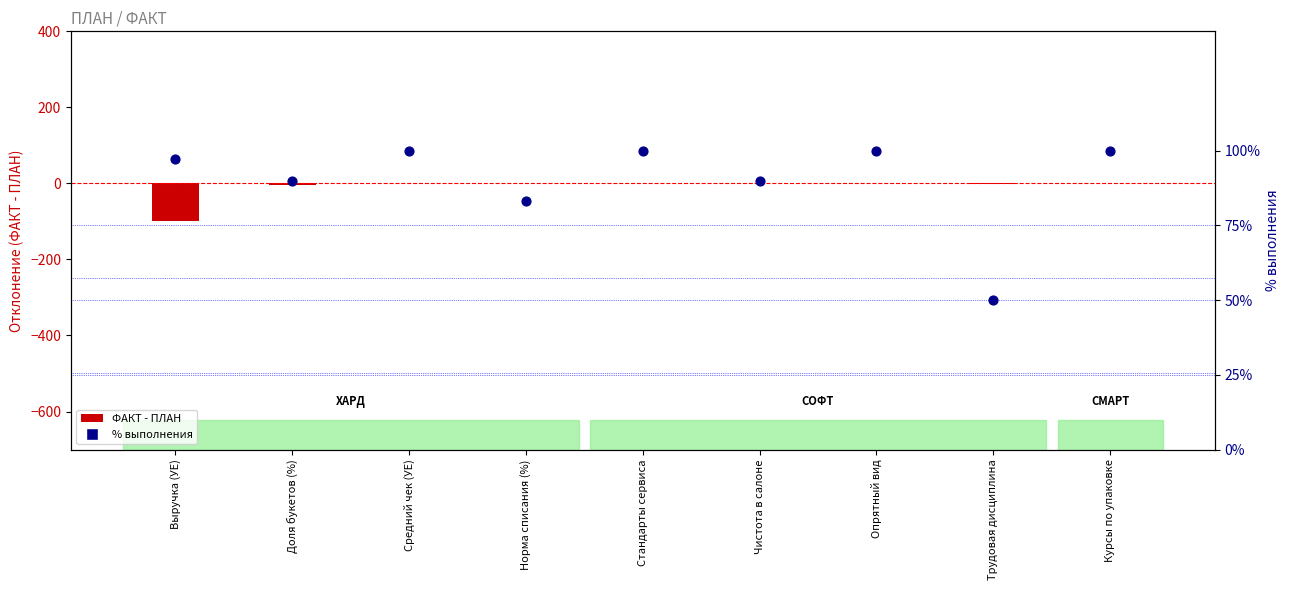

At which category is the sum across all series the highest?

Средний чек (УЕ)